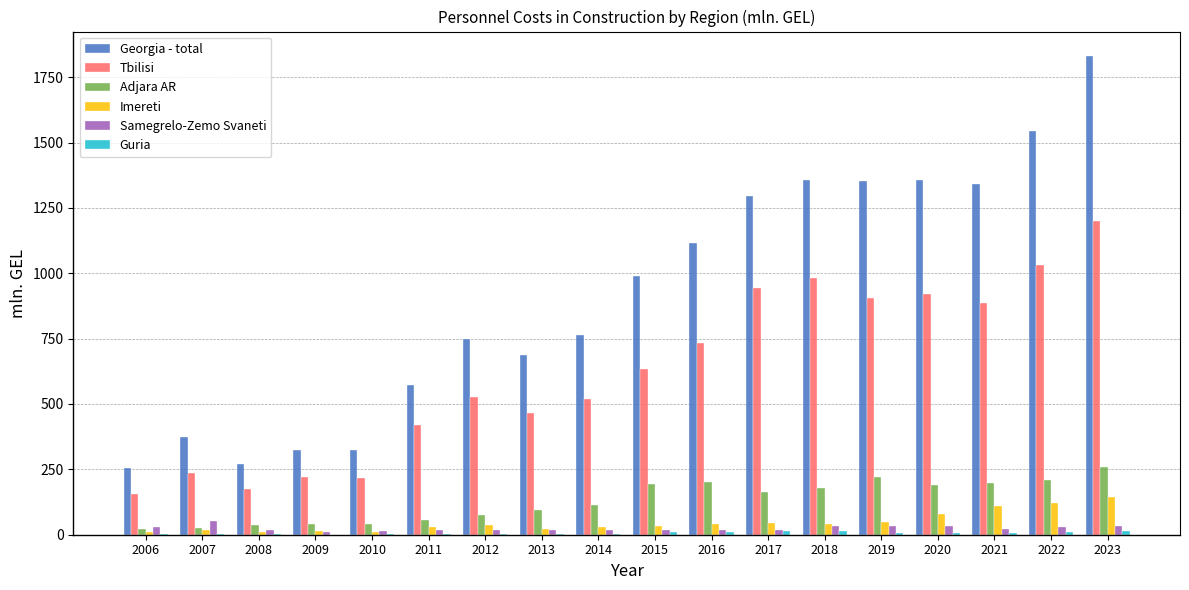

Between 2013 and 2023, which series saw the biggest shift?

Georgia - total